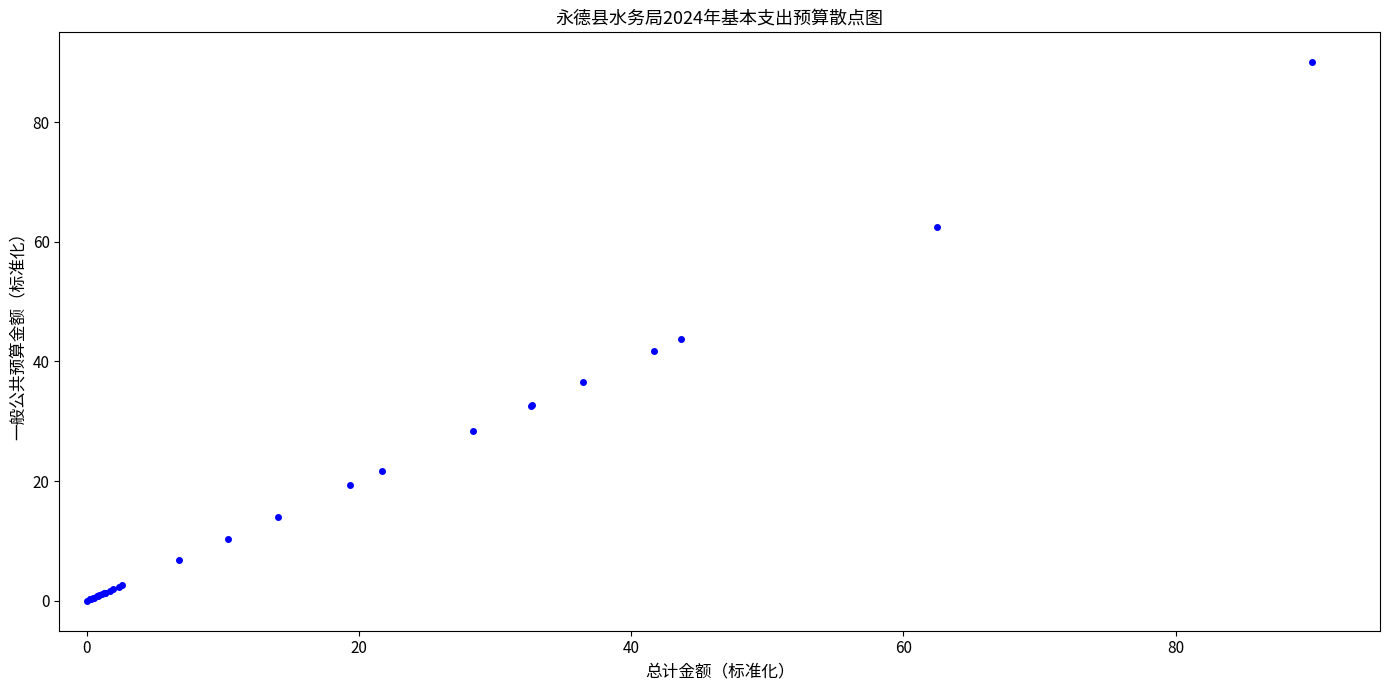

What Y value in the scatter plot is closest to 45?

43.7